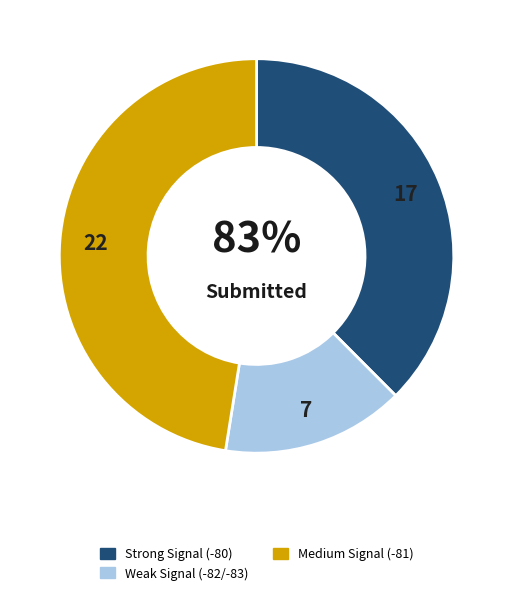

Which has a higher value, 3 or 20?

20